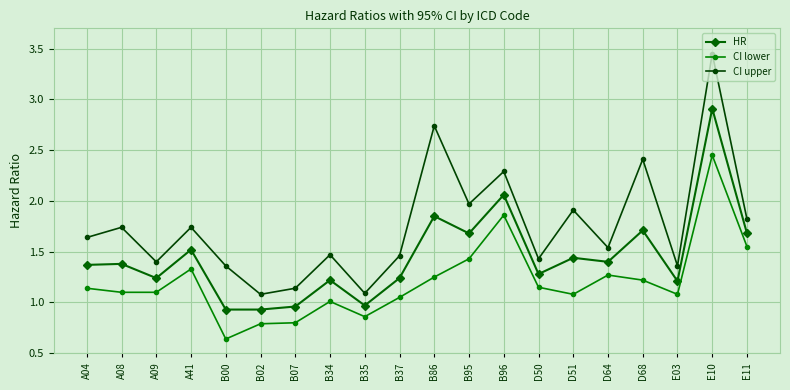

Which series has the largest total across all categories?

CI upper